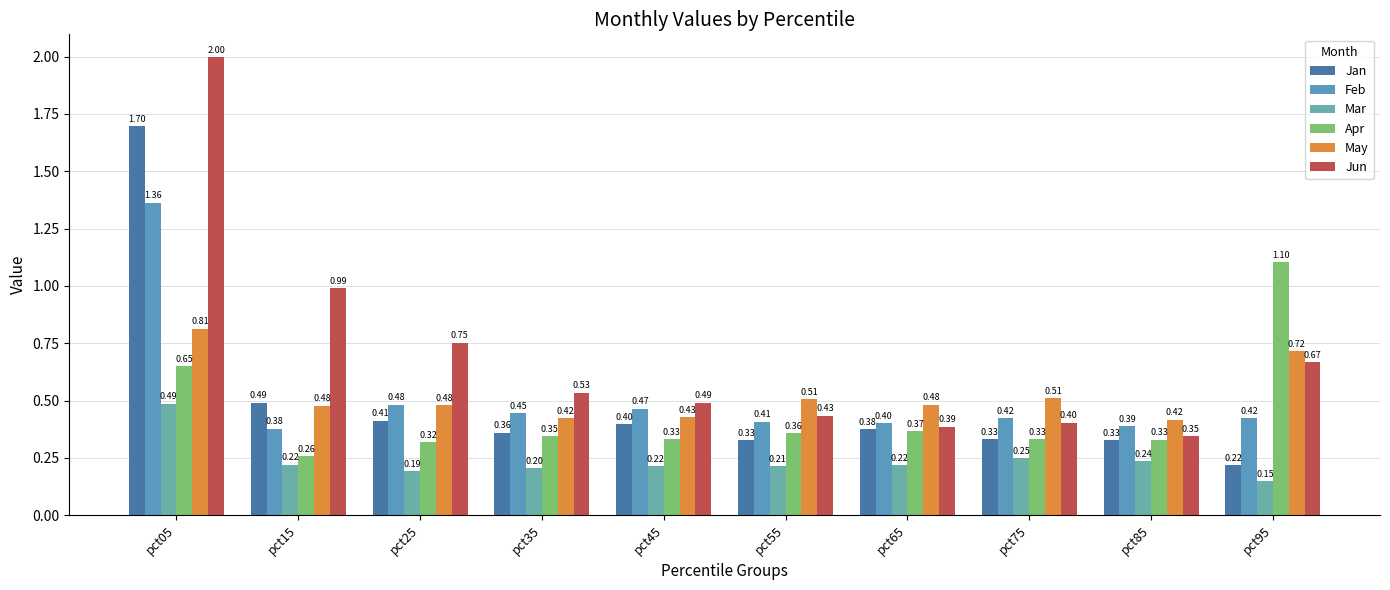

Does the chart contain stacked bars?

No